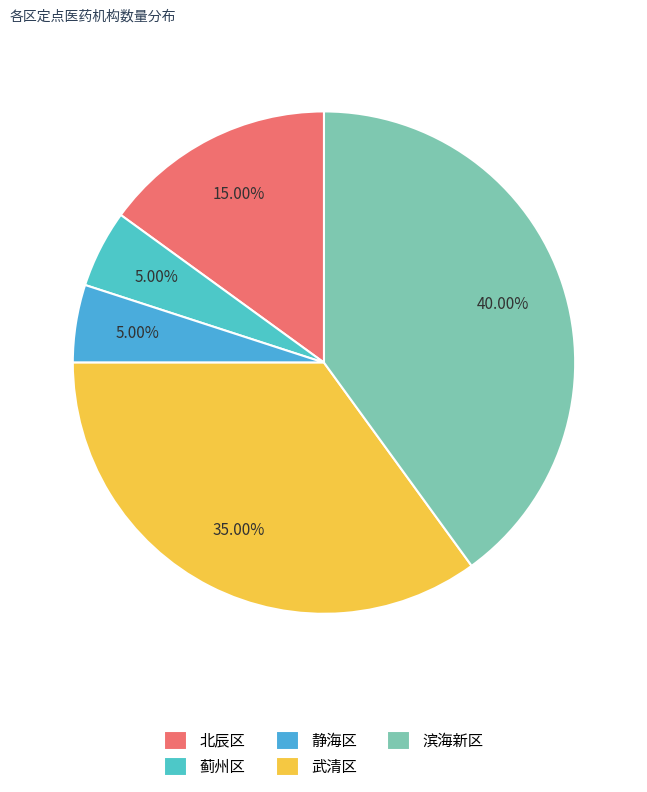

To the nearest percent, what percentage of the pie is 蓟州区?

5%